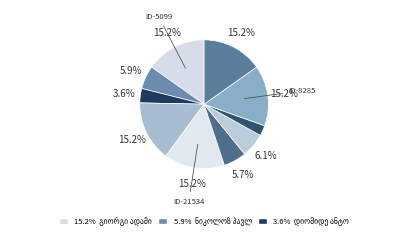

To the nearest percent, what is the combined percentage of ვასილ თედორეს ძე კანტიძე and პეტრე პავლეს ძე კვირიკაშვილი?

21%